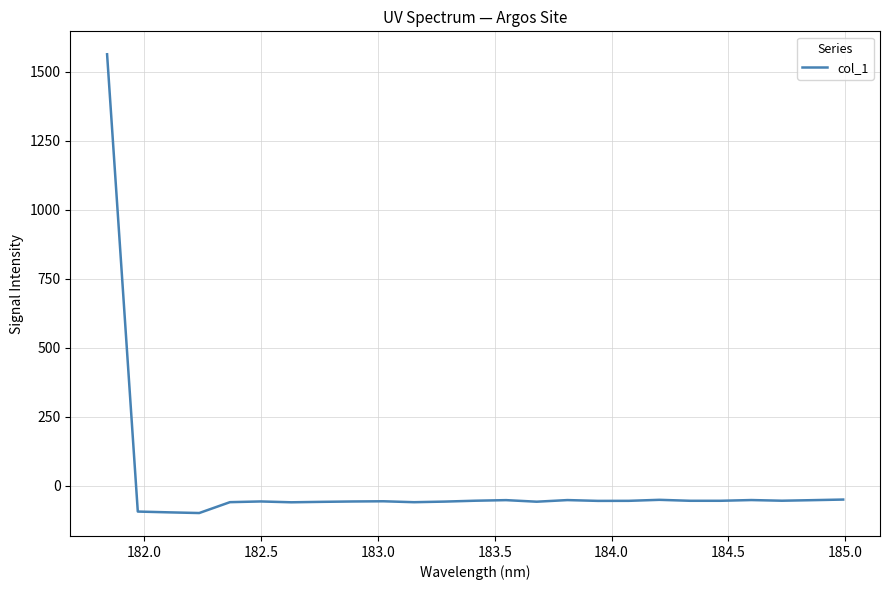

What is the maximum value shown in the chart?

1562.6